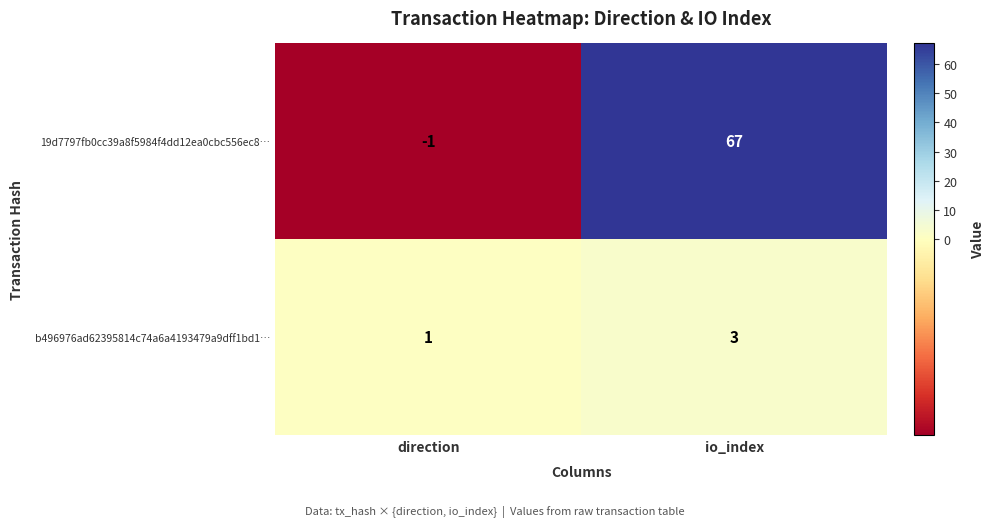

What is the spread (max minus min) of values at direction?

2